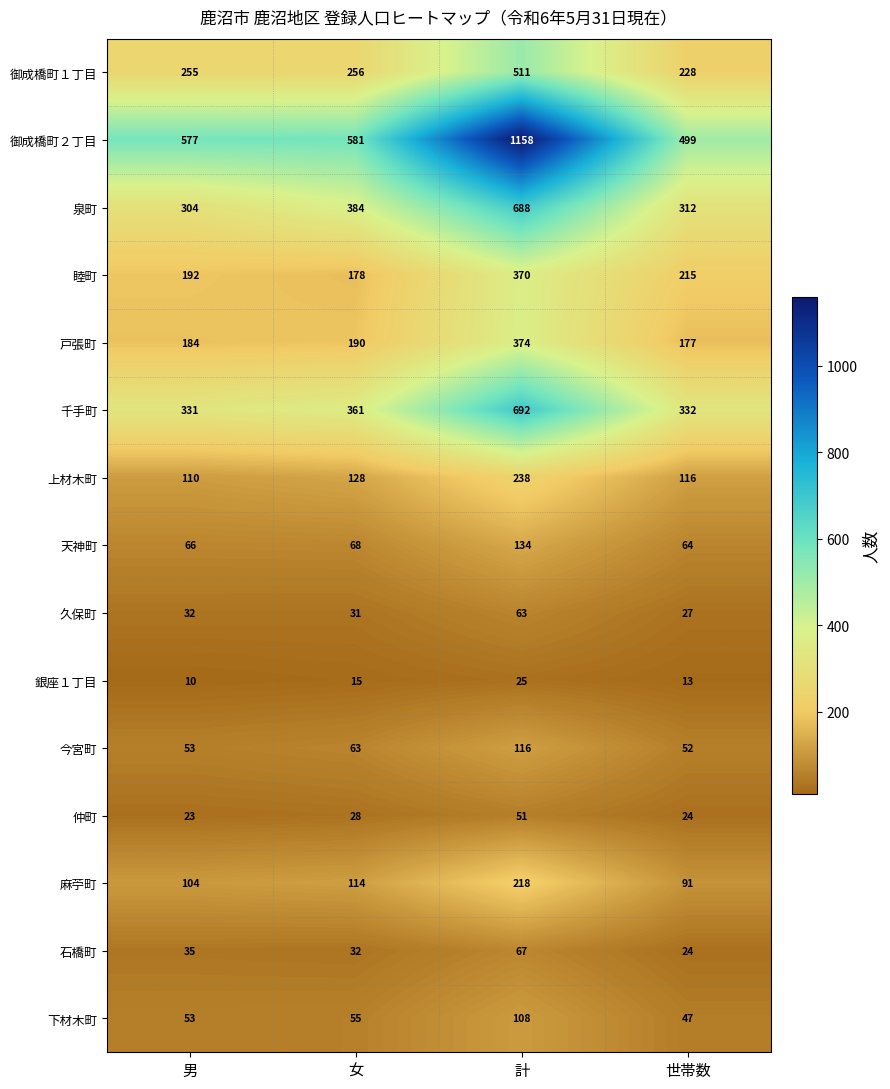

Which category has the lowest value across all series?

男